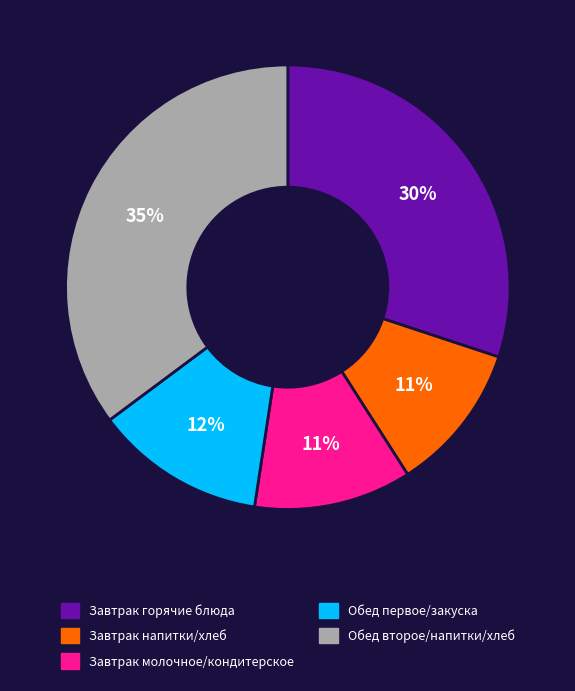

How many segments does this pie chart have?

5